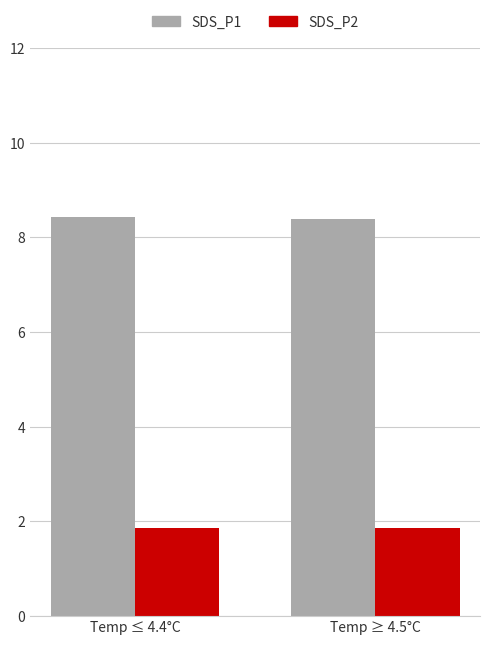

The SDS_P1 series shows 8.4 at Temp ≥ 4.5°C. True or false?

True